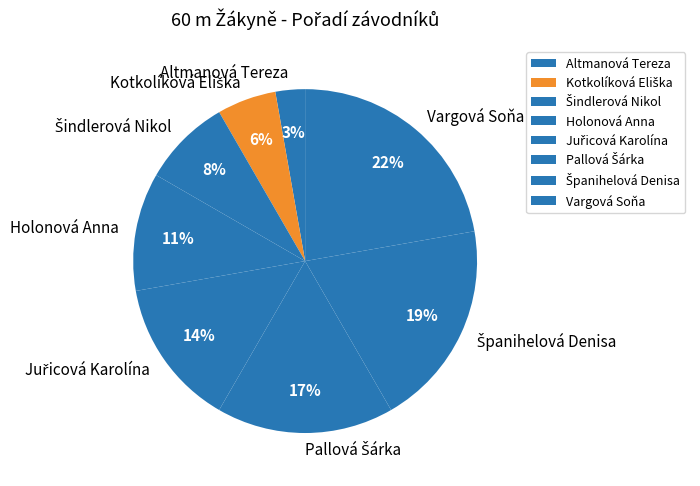

Is the sum of Holonová Anna and Altmanová Tereza greater than half?

No